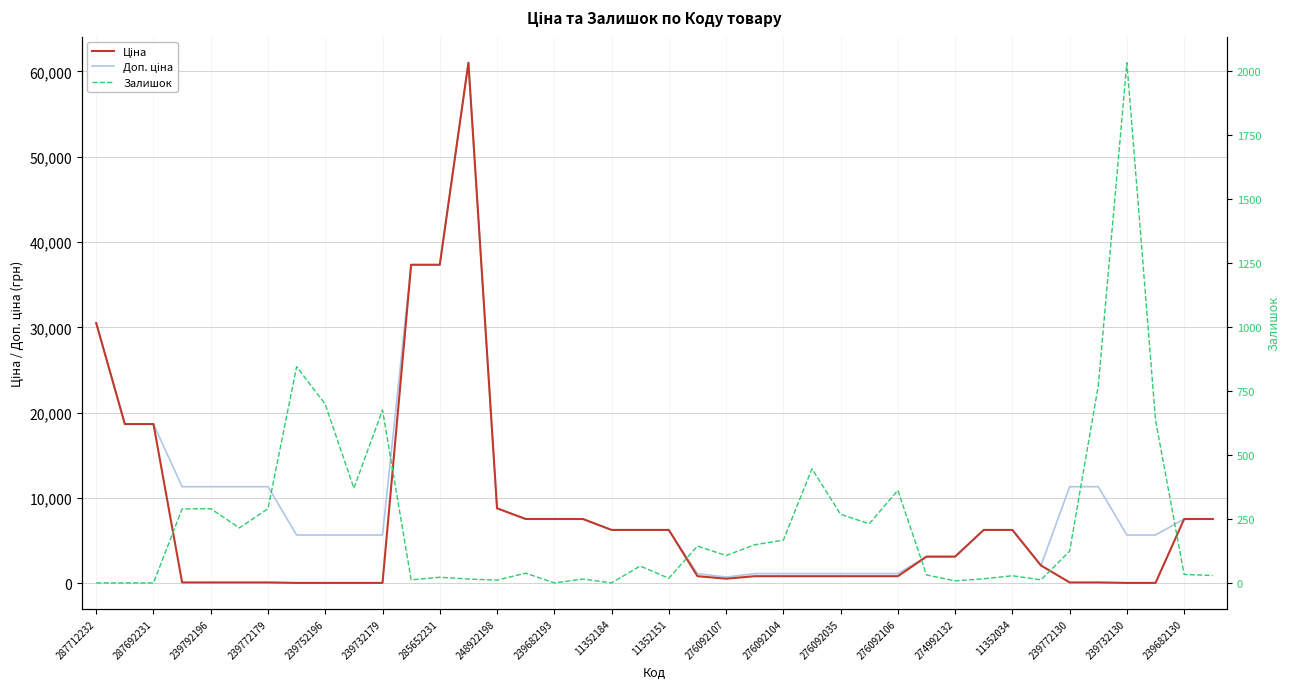

What are all the series names shown in the legend?

Ціна, Доп. ціна, Залишок